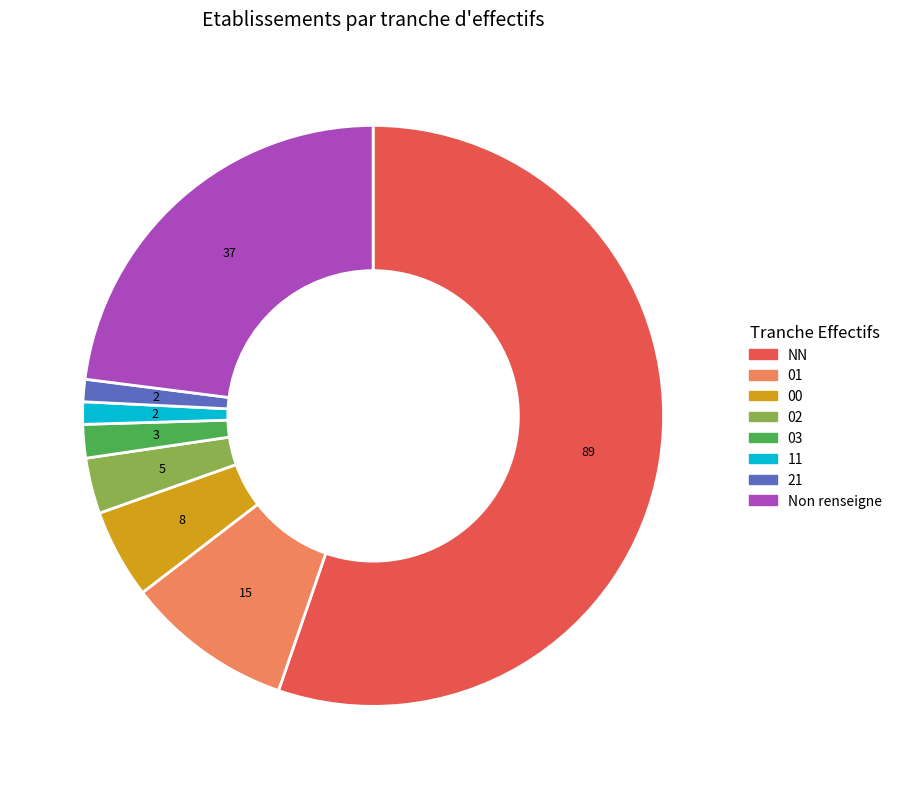

How many slices are in this pie chart?

8